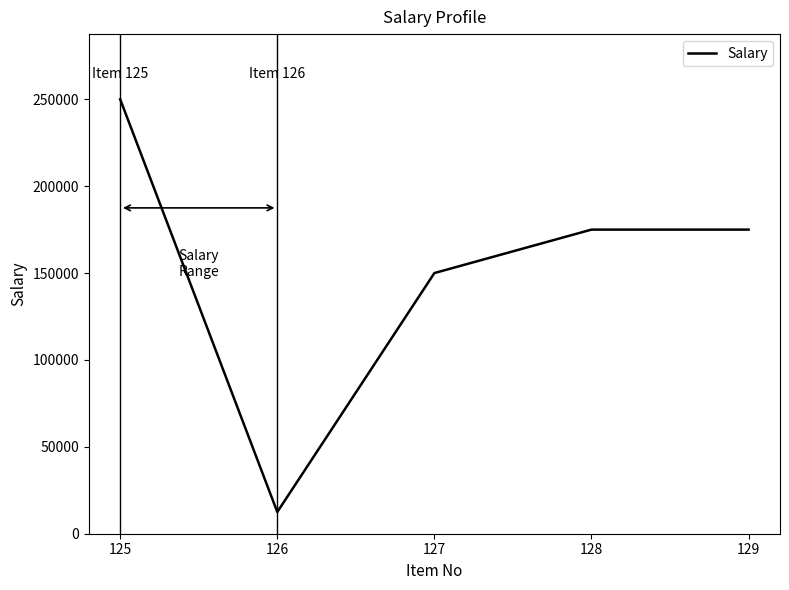

The chart shows a value of 421492 at 125. True or false?

False